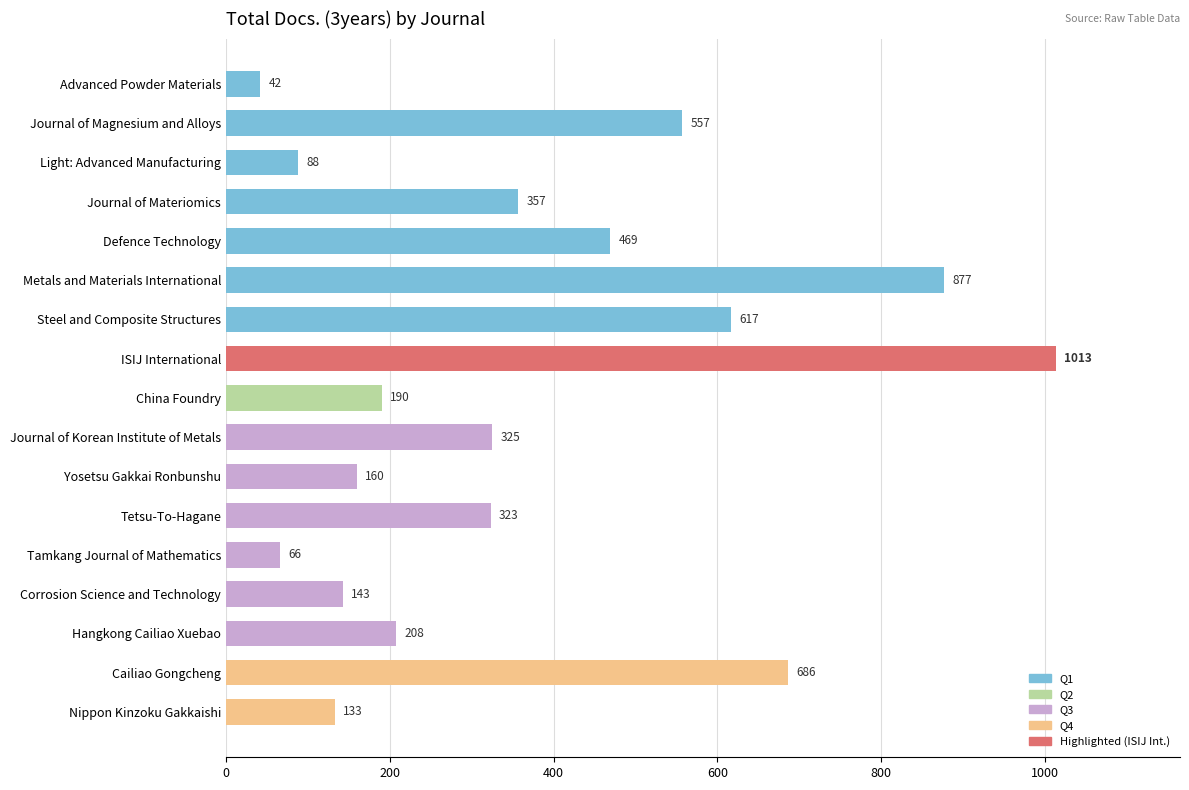

The chart shows a value of 931 at Cailiao Gongcheng. True or false?

False